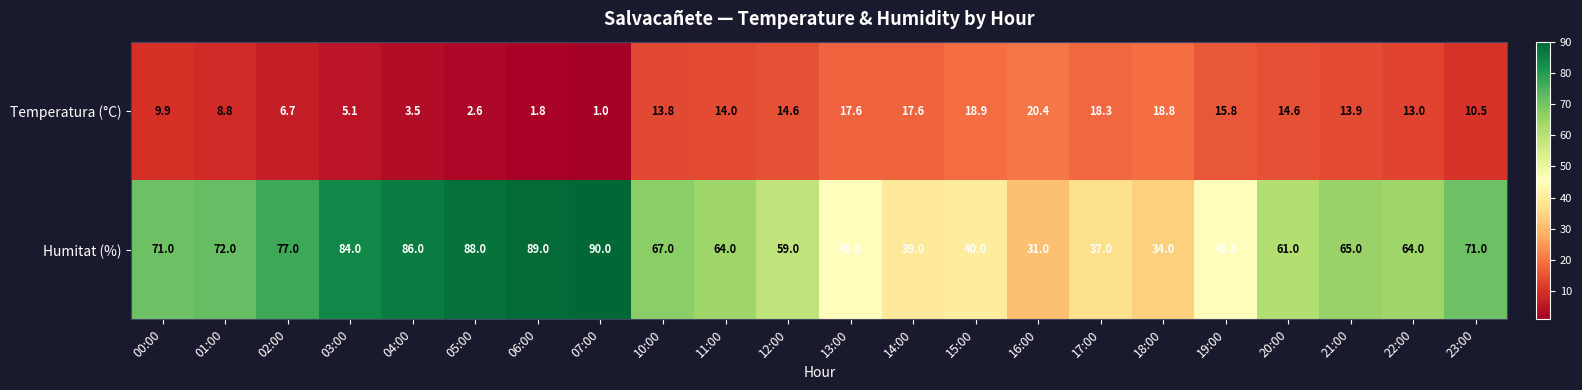

The Temperatura (°C) series shows 13.0 at 22:00. True or false?

True